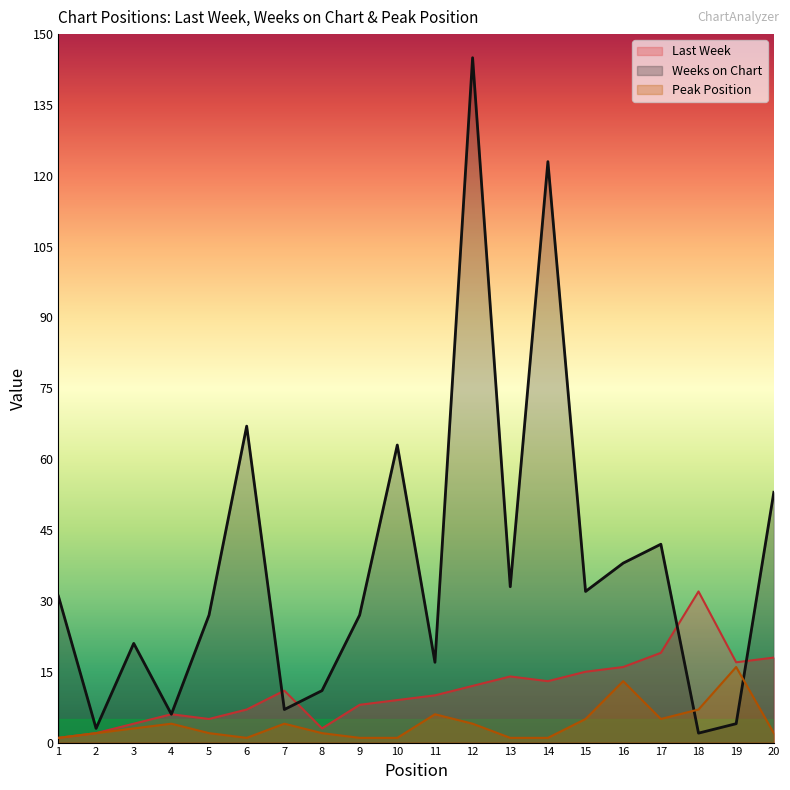

Reading left to right, what are all the values shown in this chart?

Last Week: 1=1	2=2	3=4	4=6	5=5	6=7	7=11	8=3	9=8	10=9	11=10	12=12	13=14	14=13	15=15	16=16	17=19	18=32	19=17	20=18
Weeks on Chart: 1=31	2=3	3=21	4=6	5=27	6=67	7=7	8=11	9=27	10=63	11=17	12=145	13=33	14=123	15=32	16=38	17=42	18=2	19=4	20=53
Peak Position: 1=1	2=2	3=3	4=4	5=2	6=1	7=4	8=2	9=1	10=1	11=6	12=4	13=1	14=1	15=5	16=13	17=5	18=7	19=16	20=2